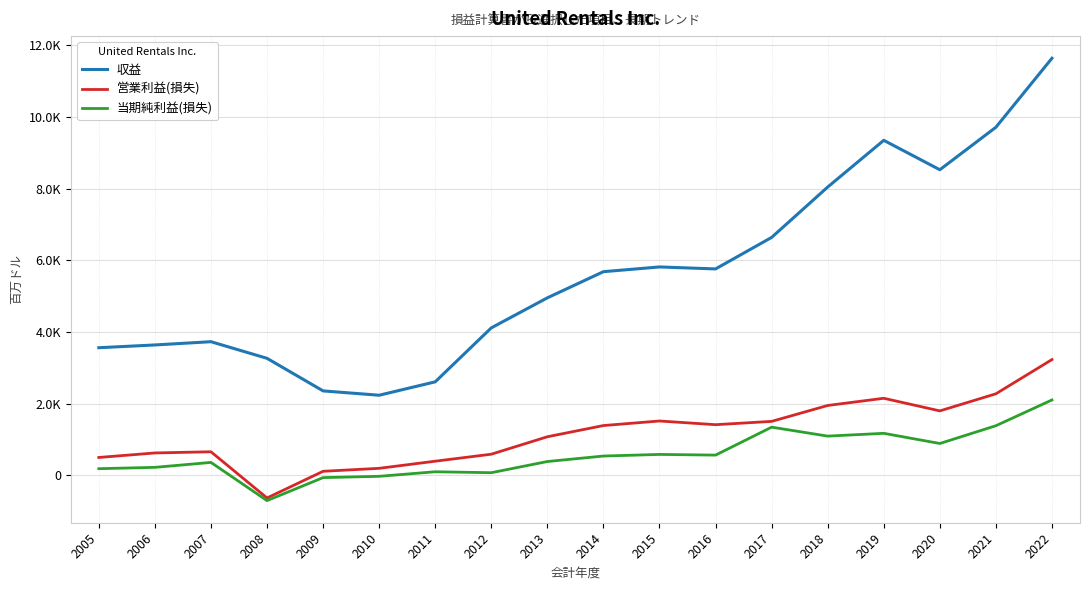

True or false: 当期純利益(損失) and 収益 intersect in this chart.

False